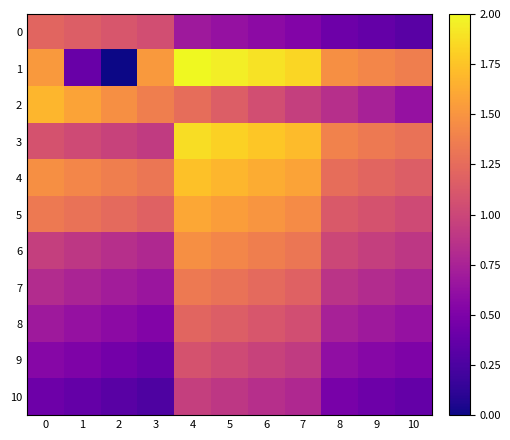

Reading right to left, extract all data points from this chart.

0: 10=0.3	9=0.4	8=0.4	7=0.5	6=0.6	5=0.6	4=0.7	3=1.1	2=1.1	1=1.2	0=1.2
1: 10=1.4	9=1.4	8=1.5	7=1.8	6=1.9	5=1.9	4=2.0	3=1.5	2=0.0	1=0.4	0=1.5
2: 10=0.6	9=0.7	8=0.8	7=0.9	6=1.1	5=1.2	4=1.3	3=1.4	2=1.5	1=1.6	0=1.7
3: 10=1.3	9=1.3	8=1.4	7=1.7	6=1.8	5=1.8	4=1.9	3=0.9	2=1.0	1=1.0	0=1.1
4: 10=1.2	9=1.2	8=1.3	7=1.6	6=1.6	5=1.7	4=1.7	3=1.3	2=1.4	1=1.4	0=1.5
5: 10=1.0	9=1.1	8=1.1	7=1.4	6=1.5	5=1.6	4=1.6	3=1.2	2=1.2	1=1.3	0=1.3
6: 10=0.9	9=0.9	8=1.0	7=1.3	6=1.4	5=1.4	4=1.5	3=0.8	2=0.8	1=0.9	0=0.9
7: 10=0.8	9=0.8	8=0.9	7=1.2	6=1.2	5=1.3	4=1.3	3=0.7	2=0.7	1=0.8	0=0.8
8: 10=0.6	9=0.7	8=0.7	7=1.1	6=1.1	5=1.2	4=1.2	3=0.5	2=0.6	1=0.6	0=0.7
9: 10=0.5	9=0.6	8=0.6	7=0.9	6=1.0	5=1.0	4=1.1	3=0.4	2=0.4	1=0.5	0=0.6
10: 10=0.4	9=0.4	8=0.5	7=0.8	6=0.8	5=0.9	4=0.9	3=0.3	2=0.3	1=0.4	0=0.4